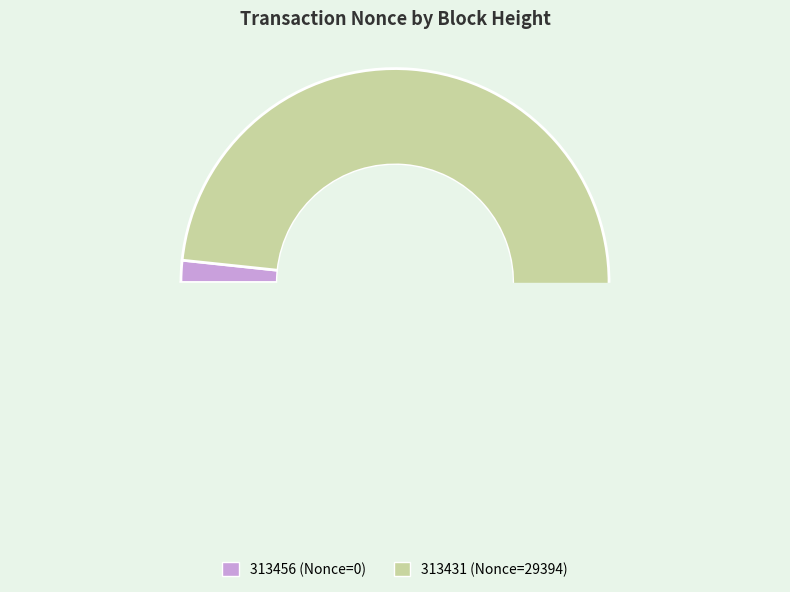

Is the sum of 313456 and 313431 greater than half?

Yes